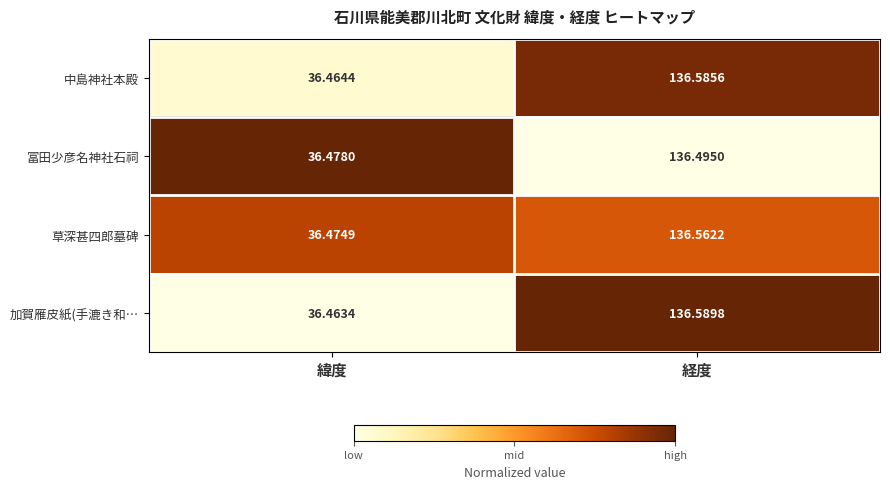

Rank the series by their maximum value, from highest to lowest.

加賀雁皮紙(手漉き和…, 中島神社本殿, 草深甚四郎墓碑, 冨田少彦名神社石祠